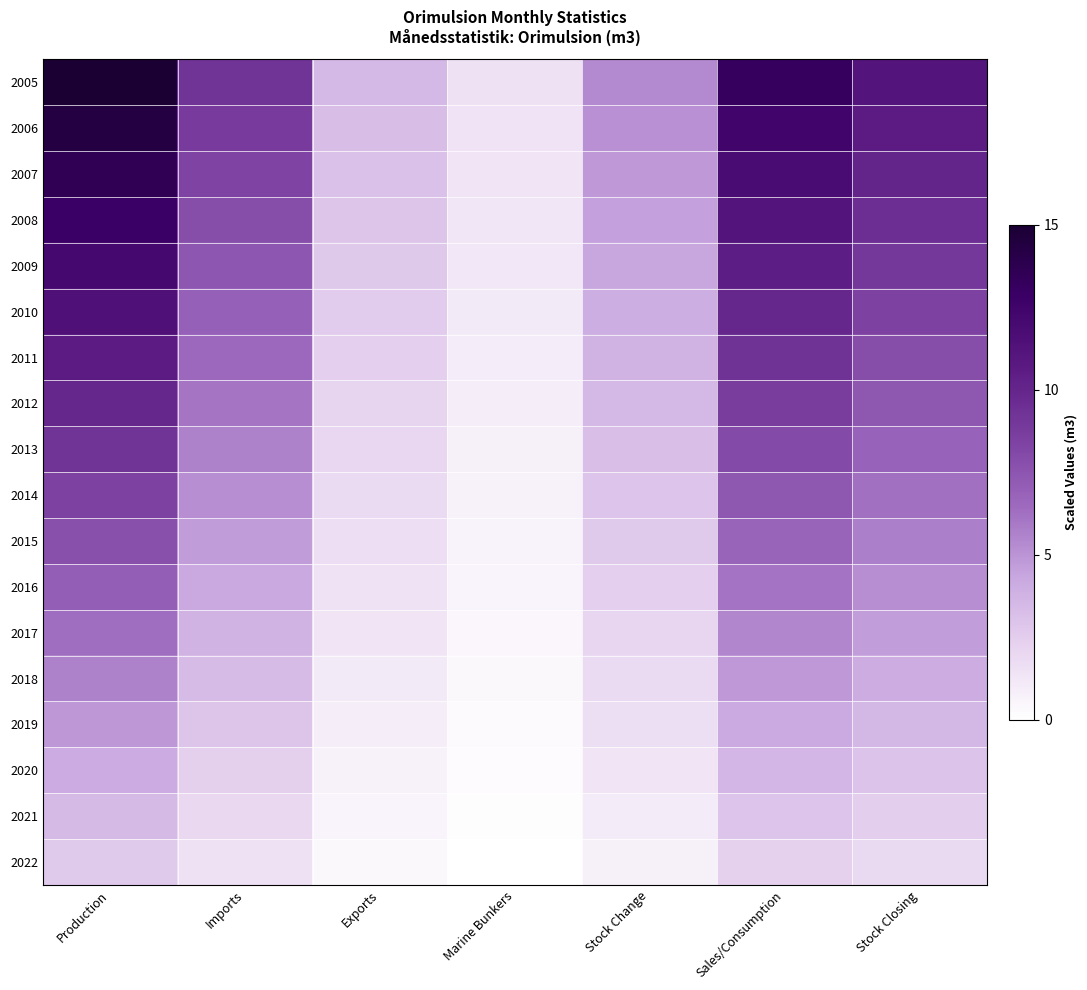

Reading left to right, transcribe all the data shown in this chart.

2005: Production=15.0	Imports=9.2	Exports=3.5	Marine Bunkers=1.5	Stock Change=5.4	Sales/Consumption=13.1	Stock Closing=11.2
2006: Production=14.3	Imports=8.8	Exports=3.3	Marine Bunkers=1.4	Stock Change=5.1	Sales/Consumption=12.4	Stock Closing=10.6
2007: Production=13.6	Imports=8.3	Exports=3.1	Marine Bunkers=1.4	Stock Change=4.8	Sales/Consumption=11.8	Stock Closing=10.1
2008: Production=12.8	Imports=7.9	Exports=2.9	Marine Bunkers=1.3	Stock Change=4.6	Sales/Consumption=11.2	Stock Closing=9.5
2009: Production=12.1	Imports=7.4	Exports=2.7	Marine Bunkers=1.2	Stock Change=4.3	Sales/Consumption=10.5	Stock Closing=9.0
2010: Production=11.4	Imports=7.0	Exports=2.6	Marine Bunkers=1.1	Stock Change=4.0	Sales/Consumption=9.9	Stock Closing=8.4
2011: Production=10.7	Imports=6.5	Exports=2.4	Marine Bunkers=1.0	Stock Change=3.8	Sales/Consumption=9.3	Stock Closing=7.9
2012: Production=9.9	Imports=6.1	Exports=2.2	Marine Bunkers=0.9	Stock Change=3.5	Sales/Consumption=8.6	Stock Closing=7.4
2013: Production=9.2	Imports=5.6	Exports=2.0	Marine Bunkers=0.8	Stock Change=3.2	Sales/Consumption=8.0	Stock Closing=6.8
2014: Production=8.5	Imports=5.2	Exports=1.8	Marine Bunkers=0.7	Stock Change=2.9	Sales/Consumption=7.4	Stock Closing=6.3
2015: Production=7.8	Imports=4.7	Exports=1.7	Marine Bunkers=0.6	Stock Change=2.7	Sales/Consumption=6.7	Stock Closing=5.7
2016: Production=7.0	Imports=4.3	Exports=1.5	Marine Bunkers=0.5	Stock Change=2.4	Sales/Consumption=6.1	Stock Closing=5.2
2017: Production=6.3	Imports=3.8	Exports=1.3	Marine Bunkers=0.5	Stock Change=2.1	Sales/Consumption=5.5	Stock Closing=4.6
2018: Production=5.6	Imports=3.3	Exports=1.1	Marine Bunkers=0.4	Stock Change=1.9	Sales/Consumption=4.8	Stock Closing=4.1
2019: Production=4.9	Imports=2.9	Exports=0.9	Marine Bunkers=0.3	Stock Change=1.6	Sales/Consumption=4.2	Stock Closing=3.6
2020: Production=4.1	Imports=2.4	Exports=0.7	Marine Bunkers=0.2	Stock Change=1.3	Sales/Consumption=3.6	Stock Closing=3.0
2021: Production=3.4	Imports=2.0	Exports=0.6	Marine Bunkers=0.1	Stock Change=1.0	Sales/Consumption=2.9	Stock Closing=2.5
2022: Production=2.7	Imports=1.5	Exports=0.4	Marine Bunkers=0.0	Stock Change=0.8	Sales/Consumption=2.3	Stock Closing=1.9